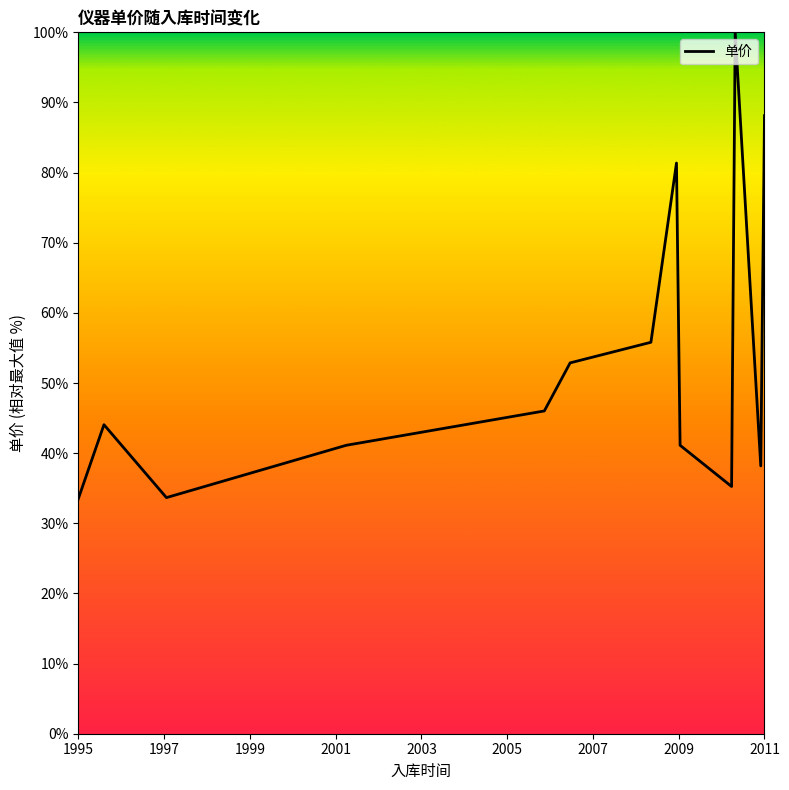

What is the minimum value shown in the chart?

33.5